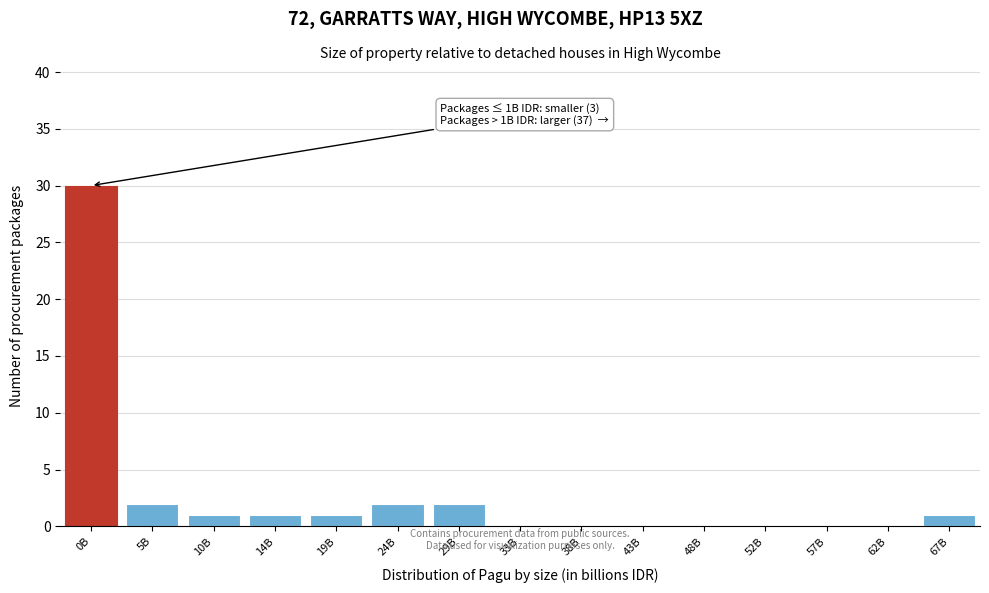

Reading left to right, transcribe all the data shown in this chart.

0B=30	5B=2	10B=1	14B=1	19B=1	24B=2	29B=2	33B=0	38B=0	43B=0	48B=0	52B=0	57B=0	62B=0	67B=1